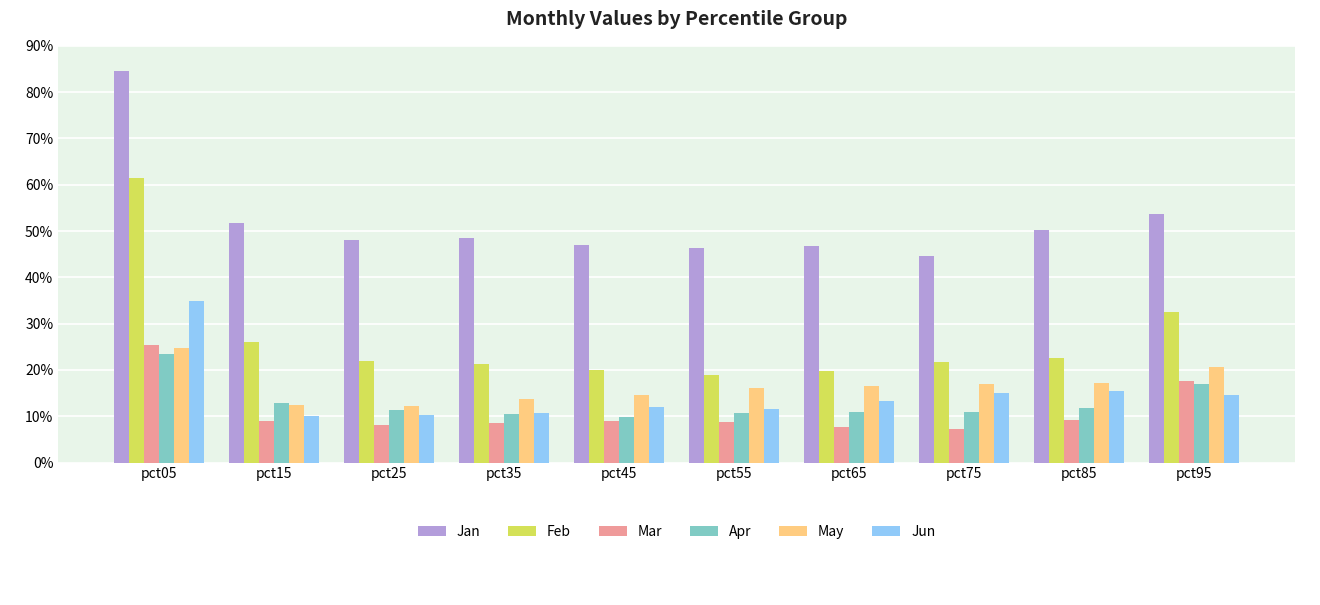

List the labels in order of Jun value, smallest first.

pct15, pct25, pct35, pct55, pct45, pct65, pct95, pct75, pct85, pct05